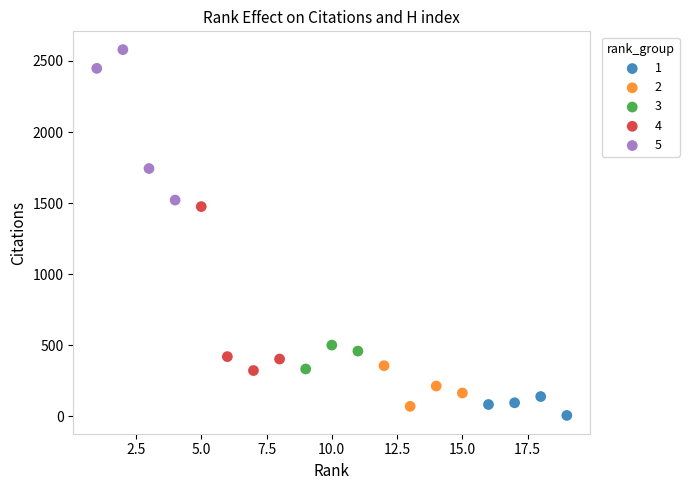

Which series contains the lowest Y value?

1